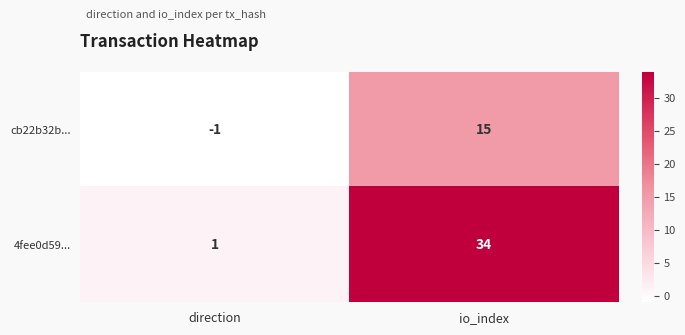

What is the maximum value for cb22b32b...?

15